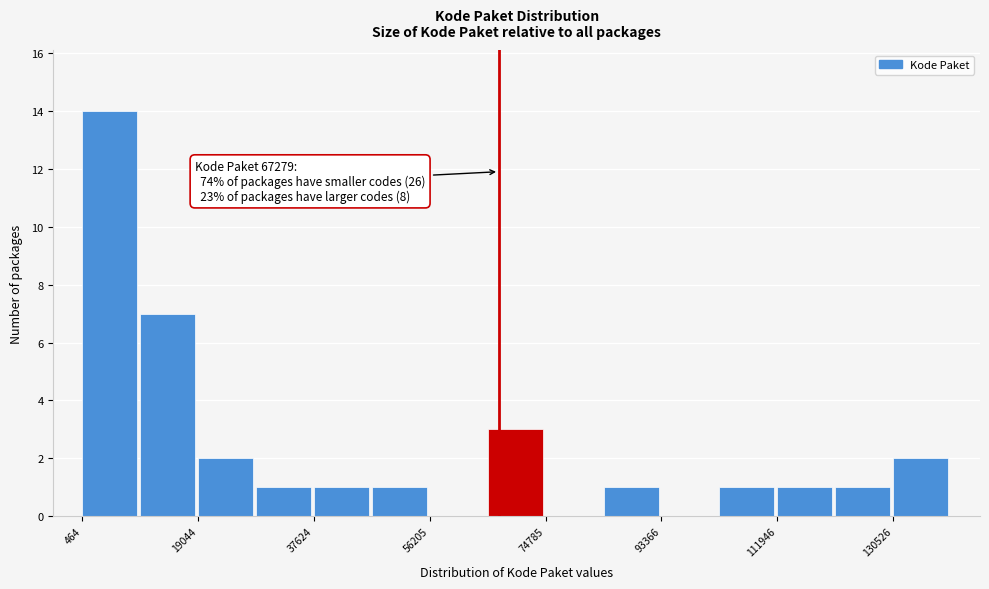

Over which range of the x-axis is the bar tallest?

0 to 10000